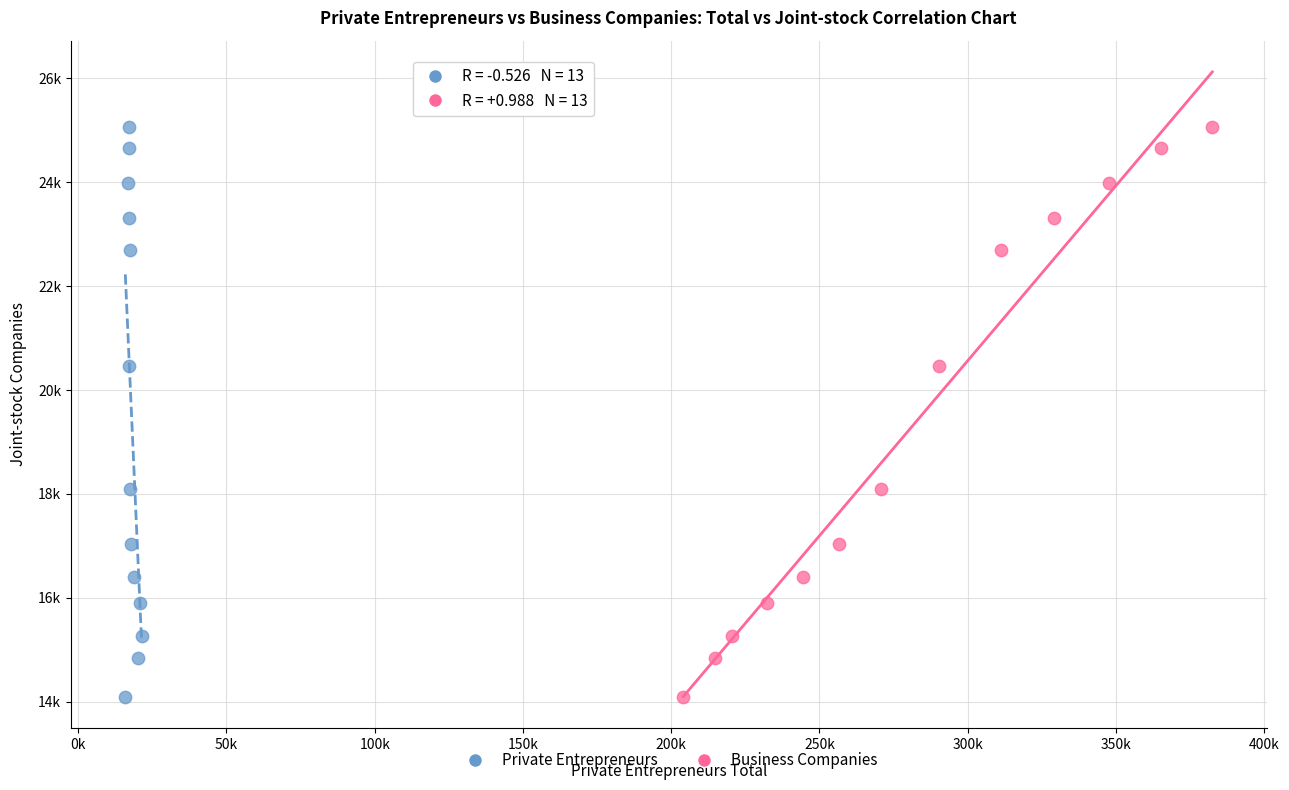

What are all the series names shown in the legend?

Private Entrepreneurs, Business Companies